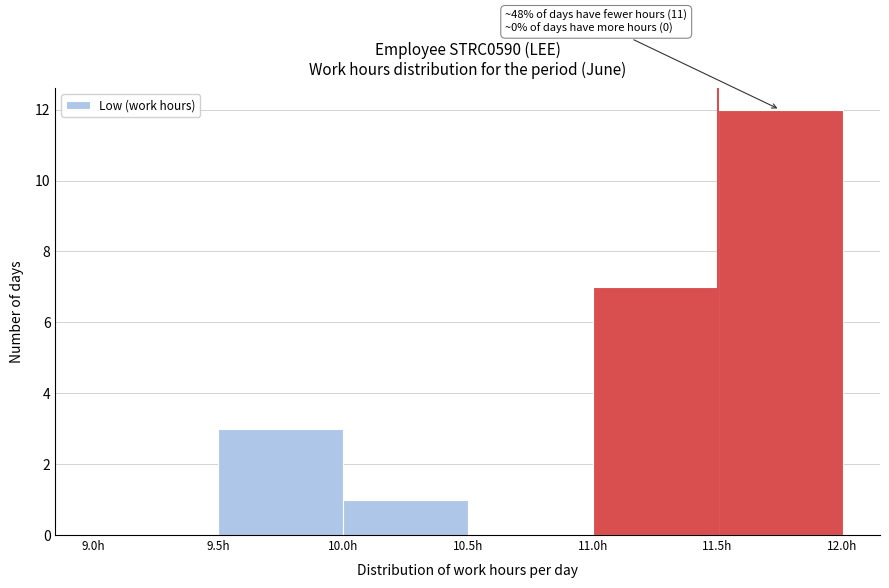

Which range on the x-axis has the tallest bar?

11.5 to 12.0